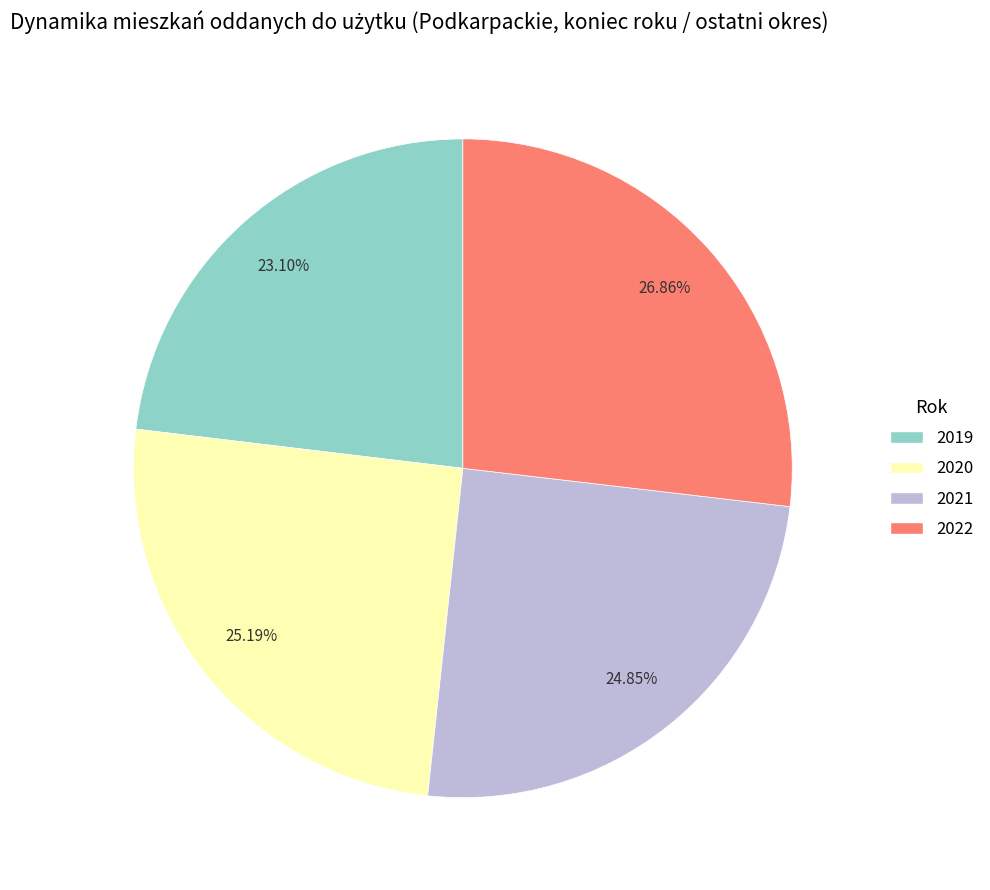

Is it true that 2022 is 35% of the pie?

False